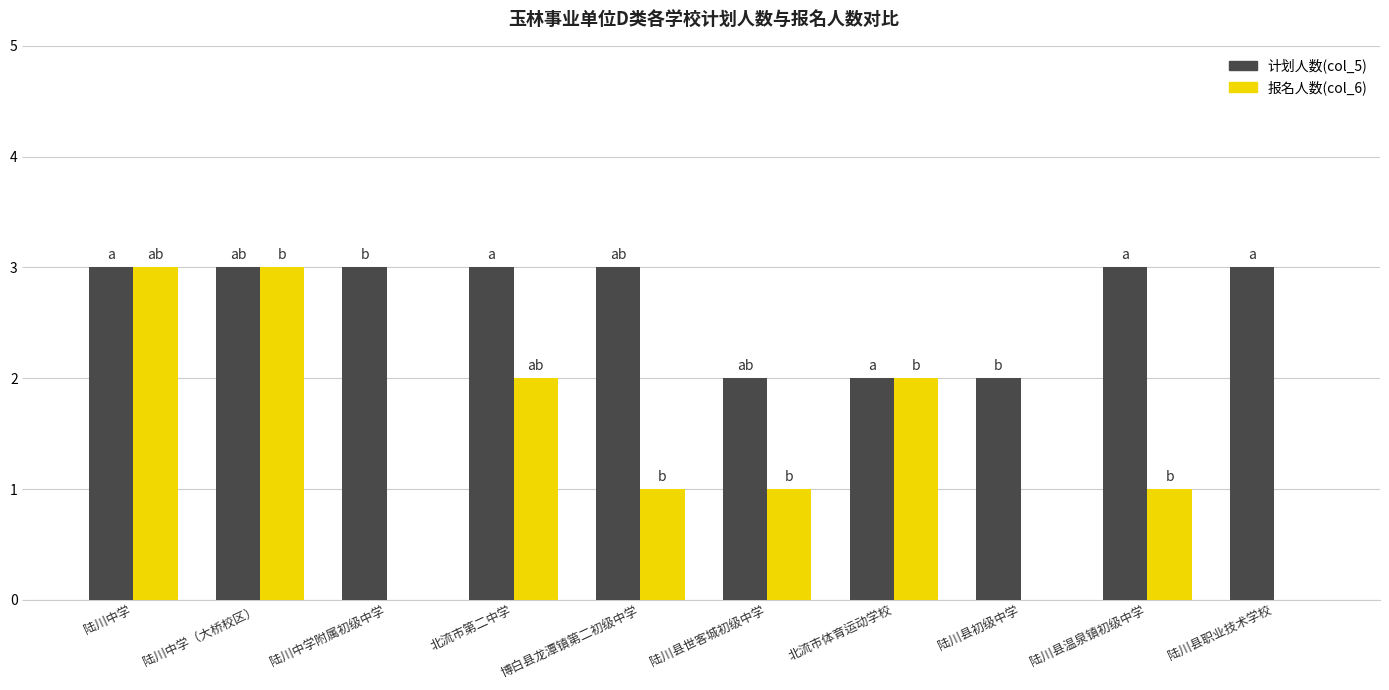

Which series changed the most between 陆川中学 and 陆川县温泉镇初级中学?

报名人数(col_6)